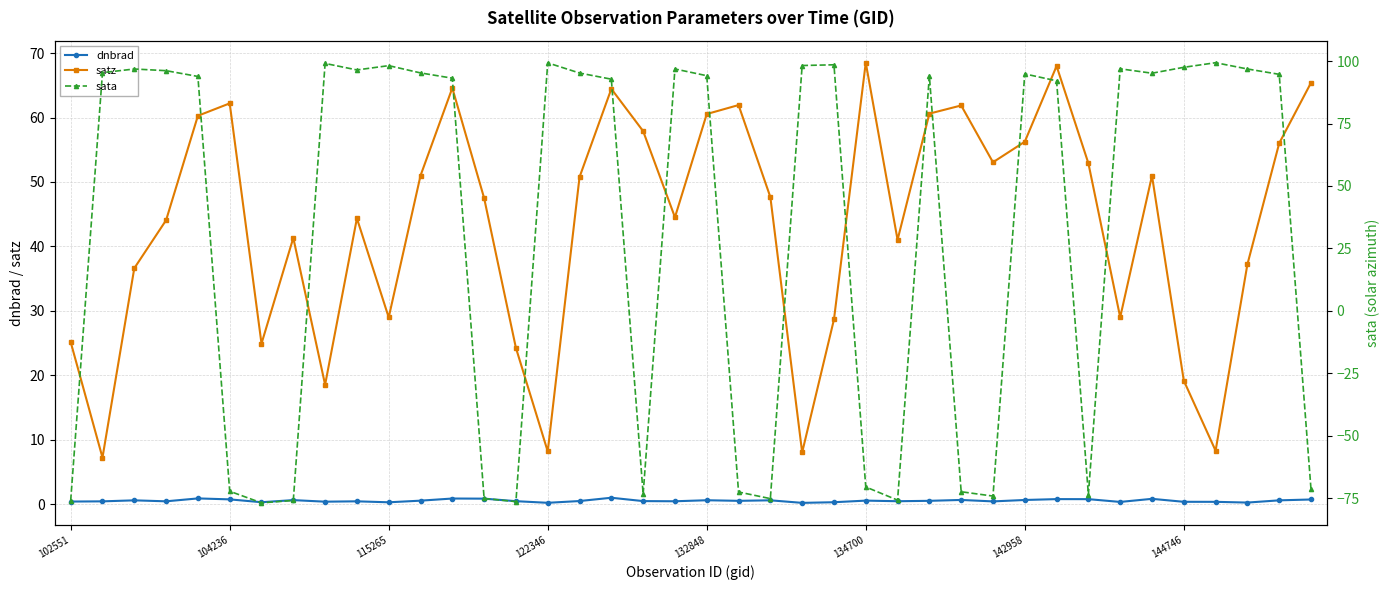

True or false: dnbrad has a value of 0.0 at 23.

False